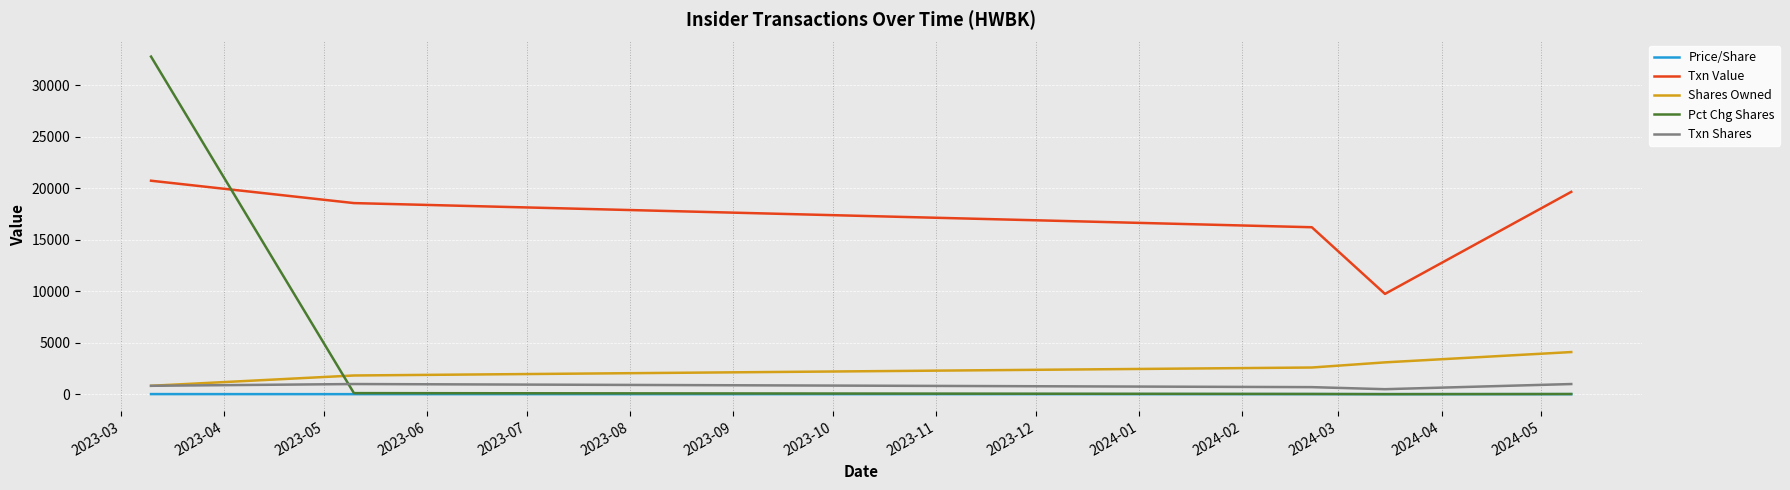

At how many categories does at least one series exceed 32741?

1